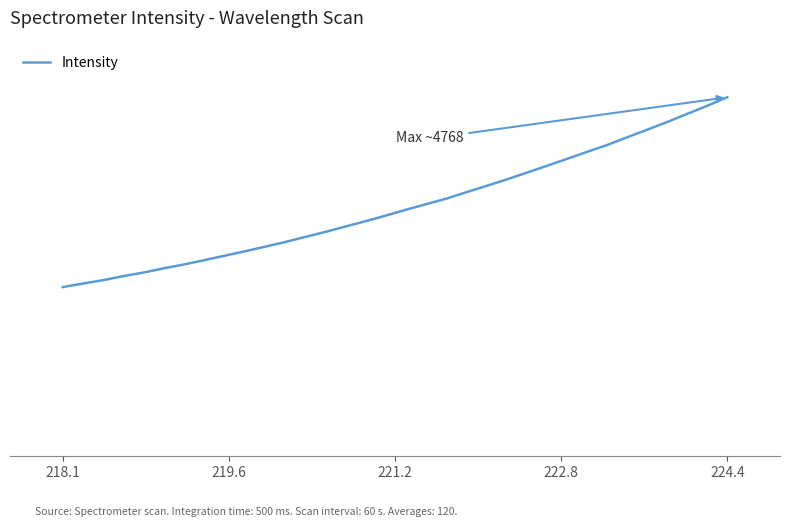

Does the chart have visible grid lines?

No